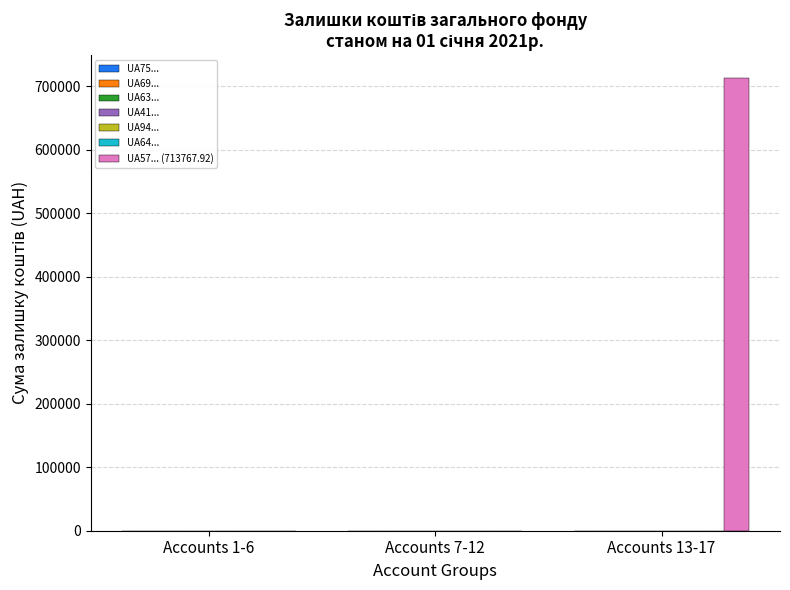

What is the sum of all values?

713767.9